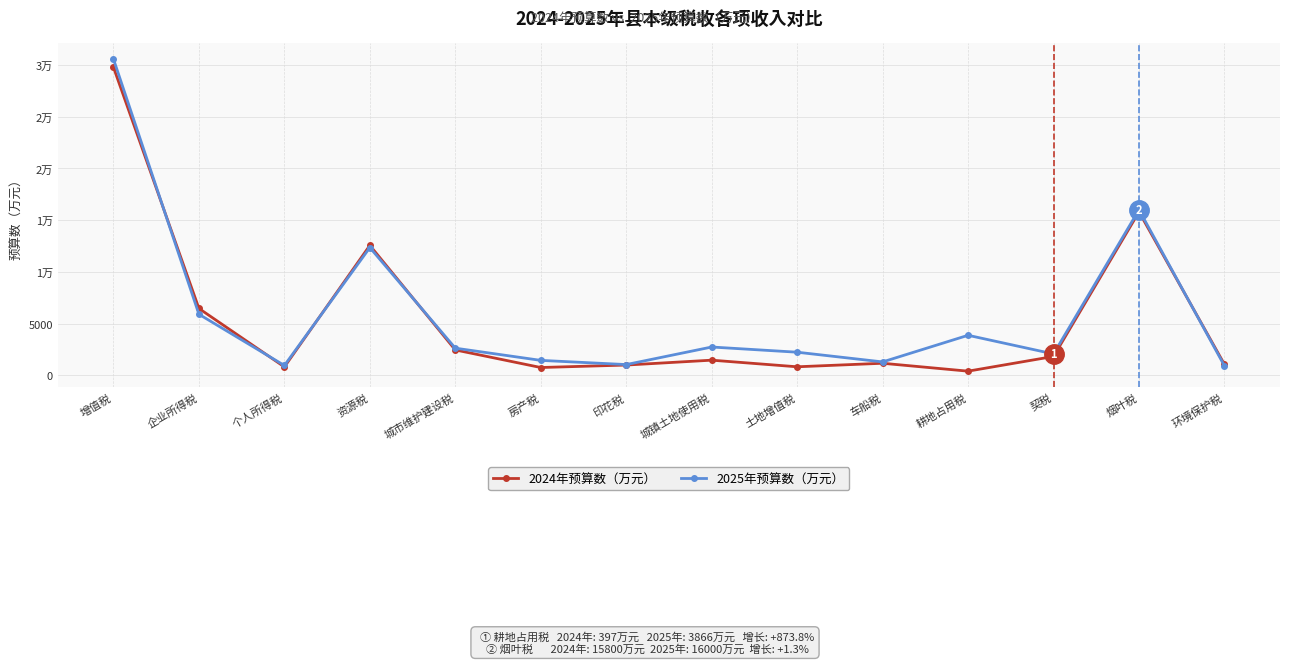

Which series has the largest range (max minus min)?

2025年预算数（万元）